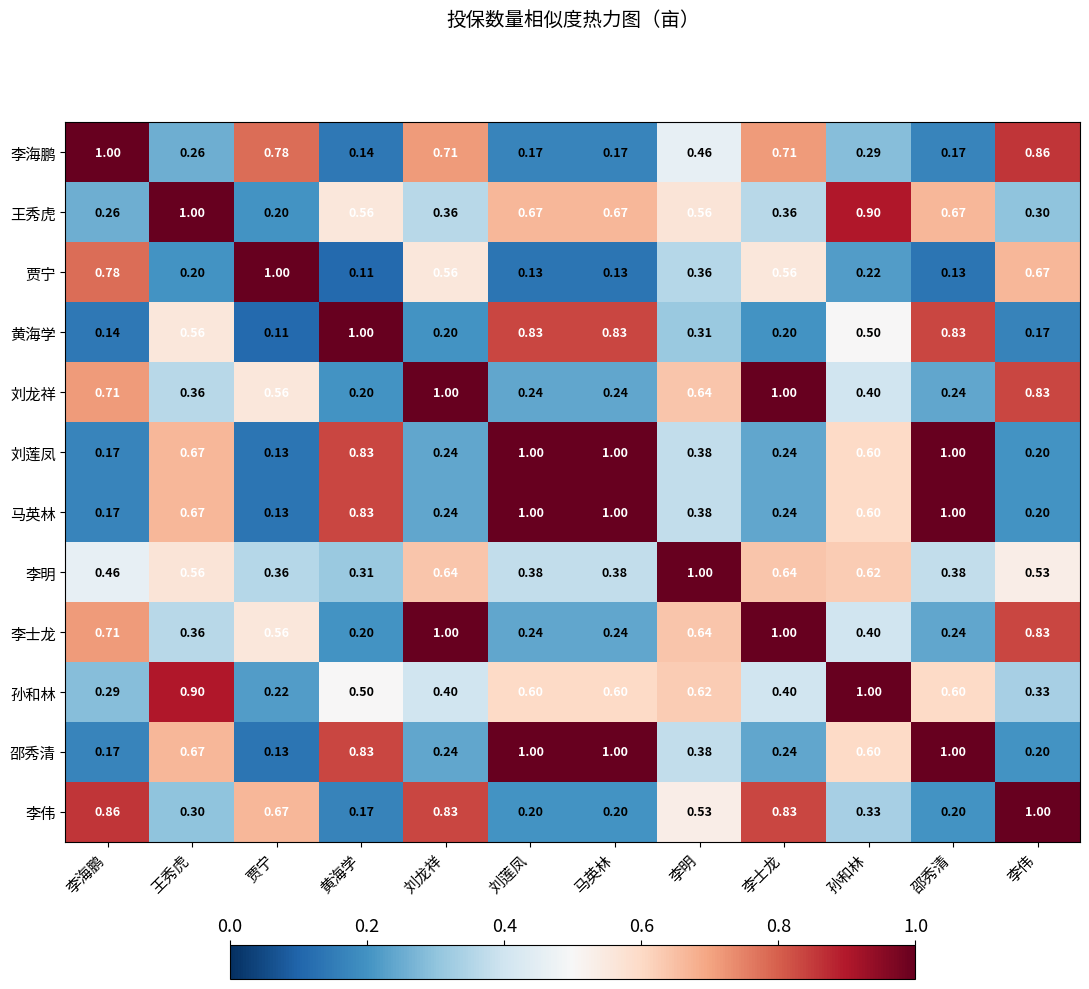

At which label is 孙和林 closest to 0?

贾宁